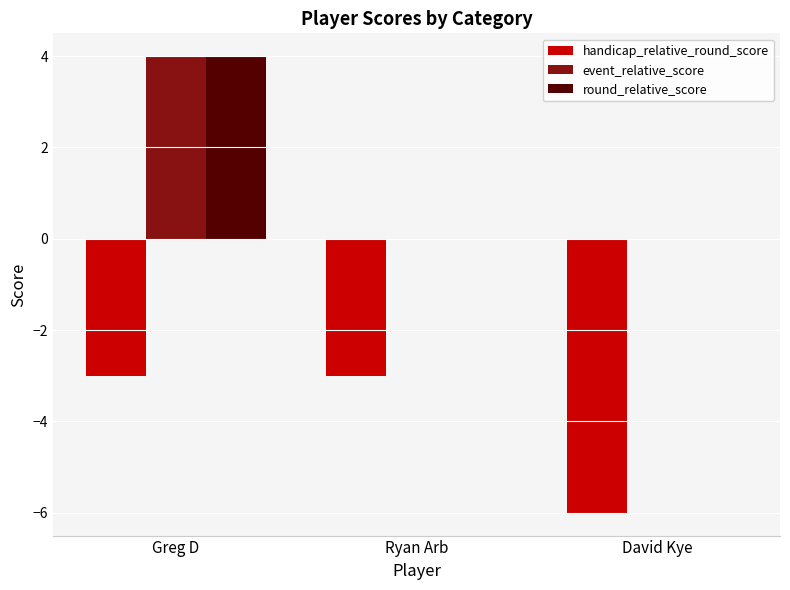

What are all the series names shown in the legend?

handicap_relative_round_score, event_relative_score, round_relative_score